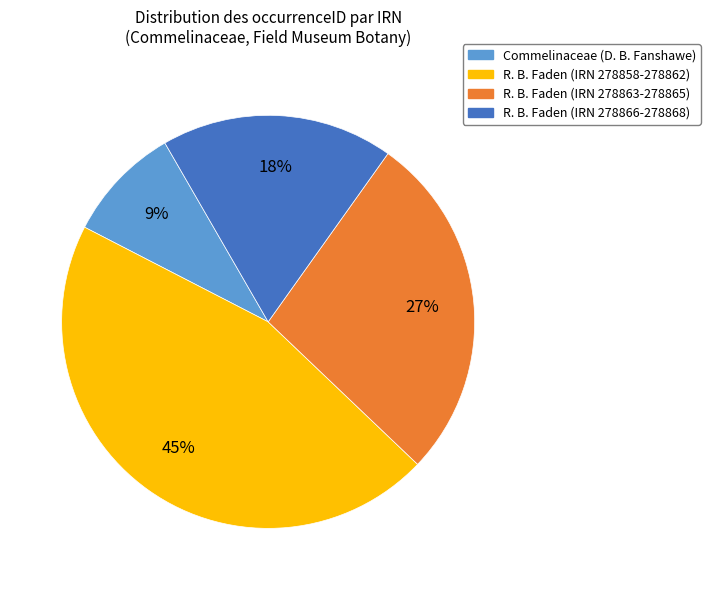

To the nearest percent, what is the average slice percentage?

25%